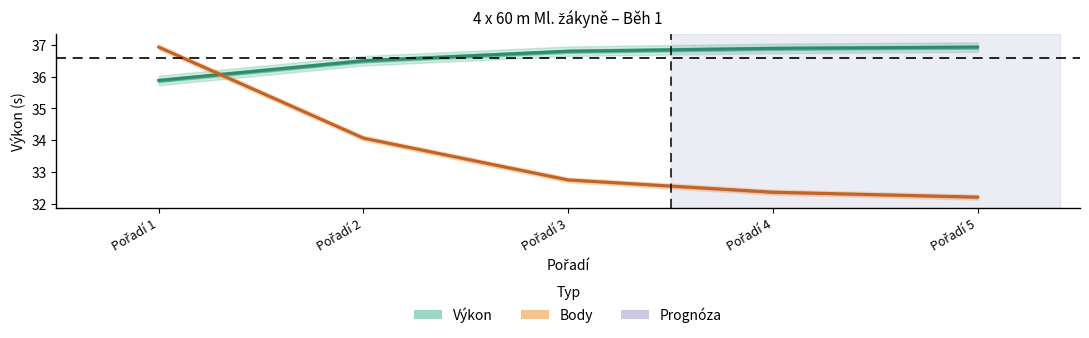

What is the sum of the Body (norm.) values at Pořadí 5 and Pořadí 3?

65.0